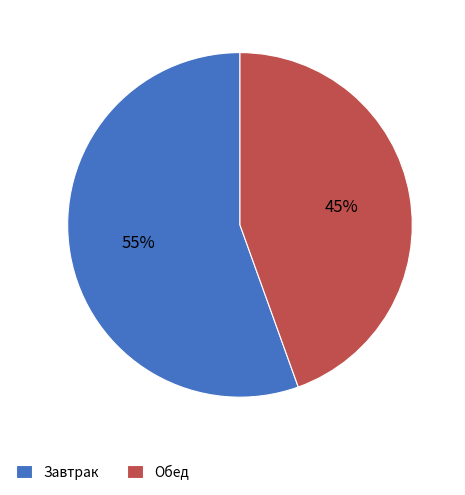

Combined, do Обед and Завтрак account for over 50%?

Yes